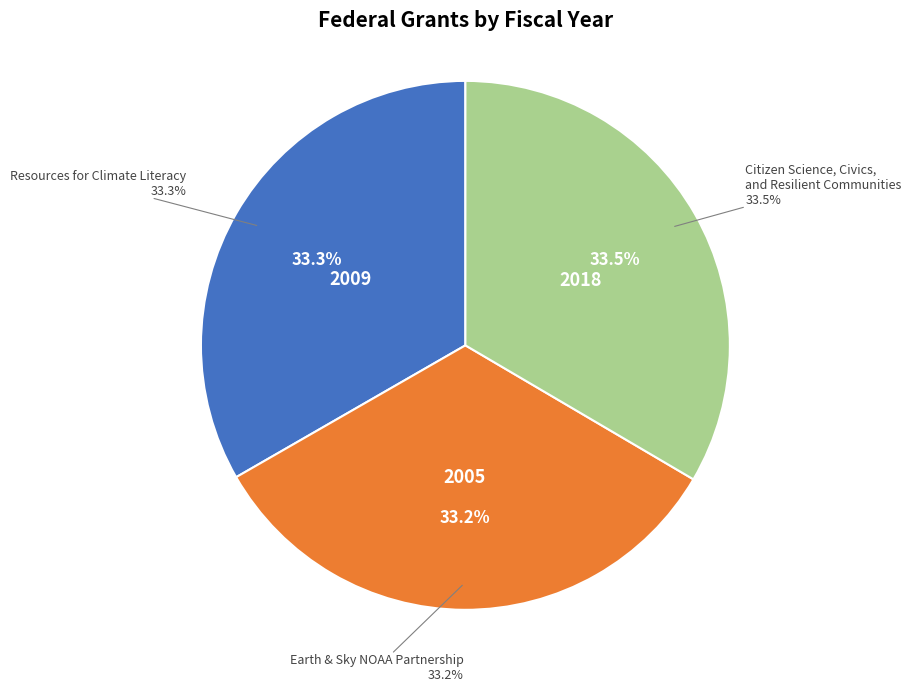

Which category has the biggest portion of the pie?

Citizen Science, Civics, and Resilient Communities